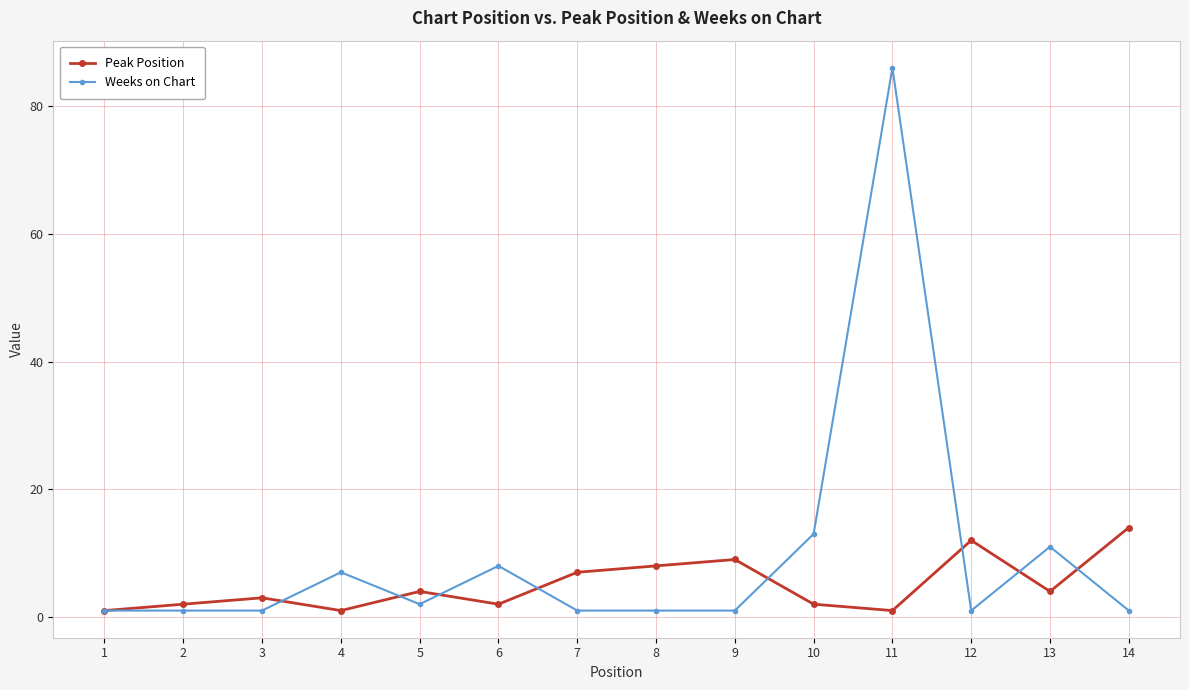

Which series has the largest total across all categories?

Weeks on Chart